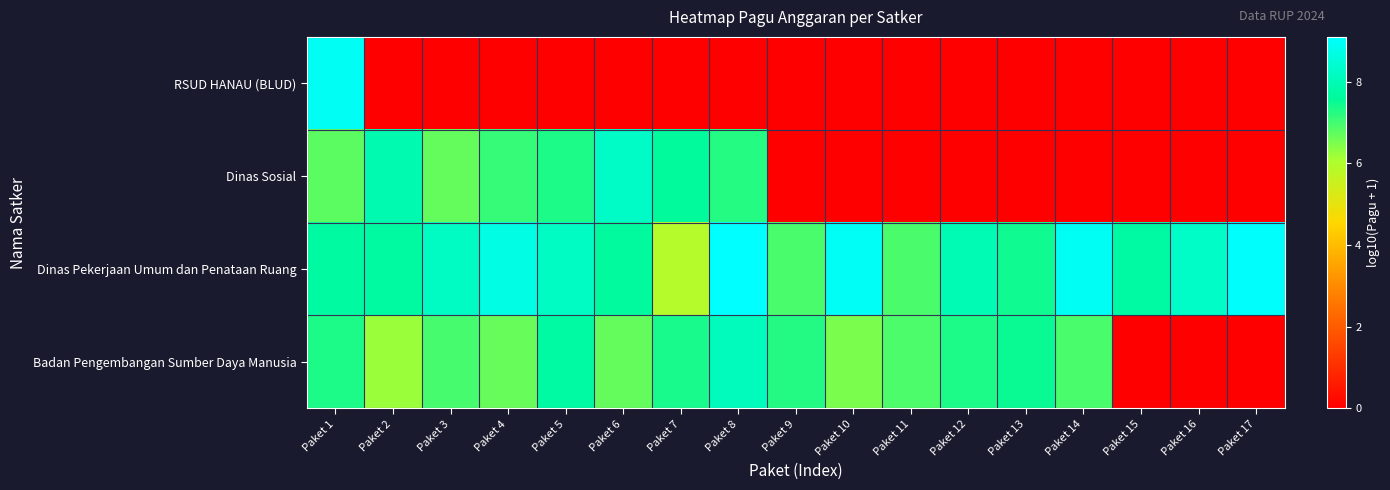

What is the spread (max minus min) of values at Paket 8?

9.1